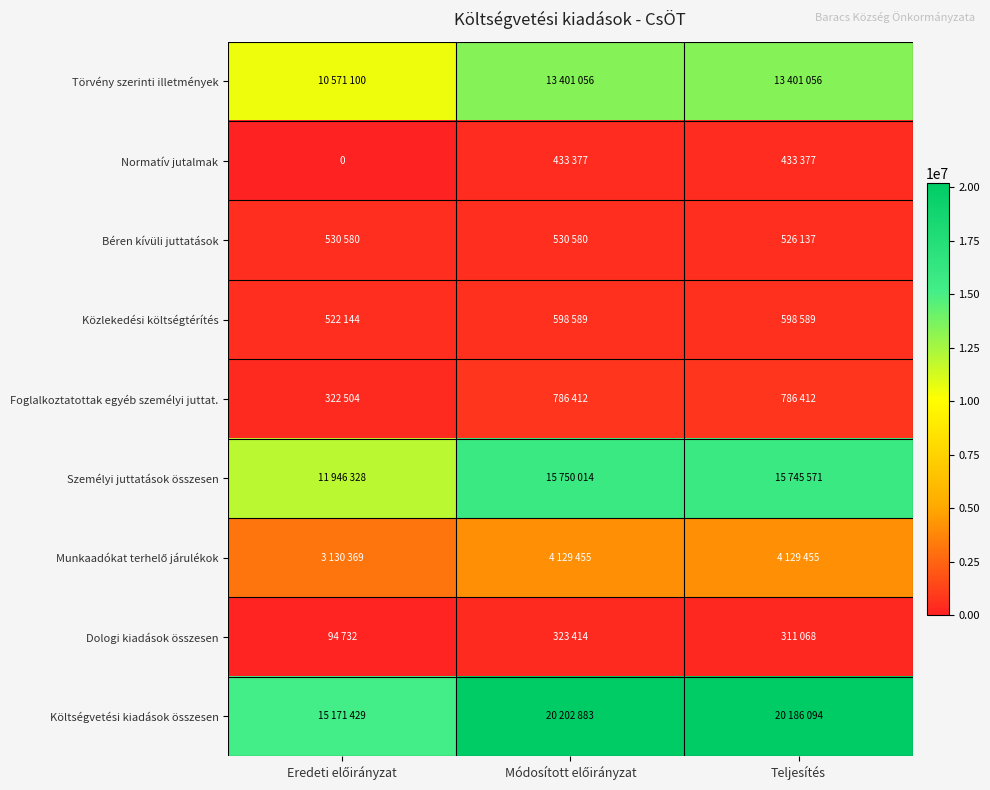

Rank the categories by Foglalkoztatottak egyéb személyi juttat. value from highest to lowest.

Módosított előirányzat, Teljesítés, Eredeti előirányzat